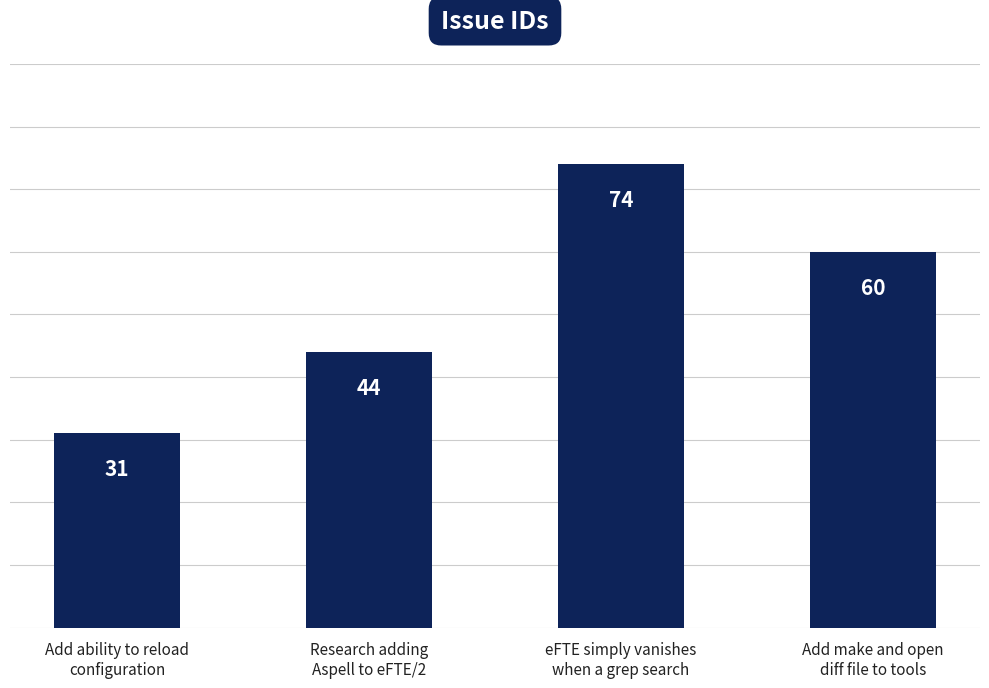

Are the bars grouped side by side (vs. stacked)?

No